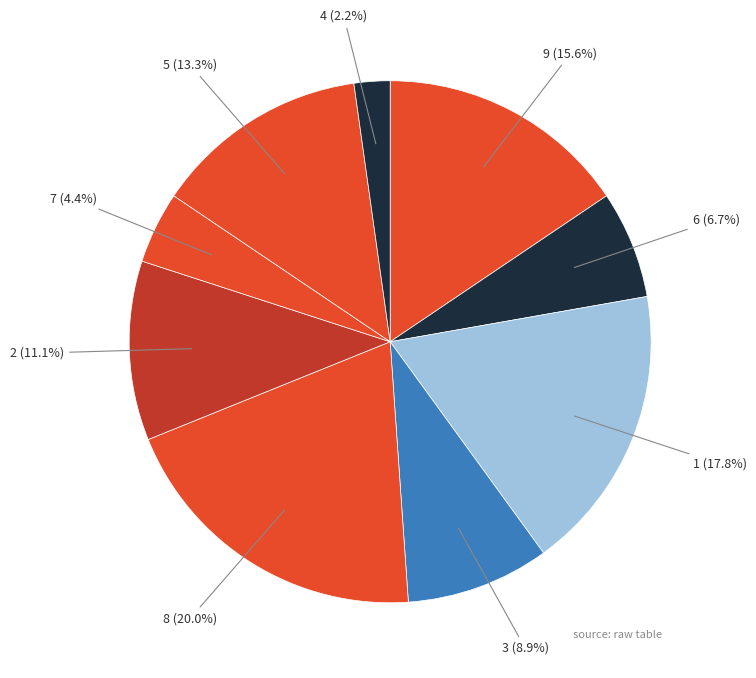

Is there a majority slice in this chart?

No